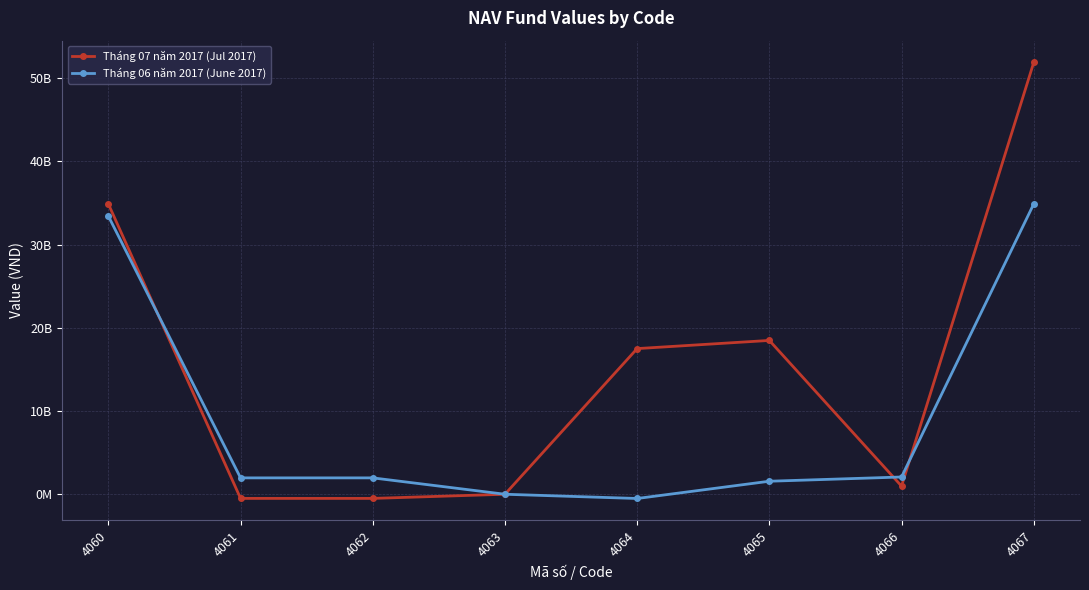

Does the chart have visible grid lines?

Yes